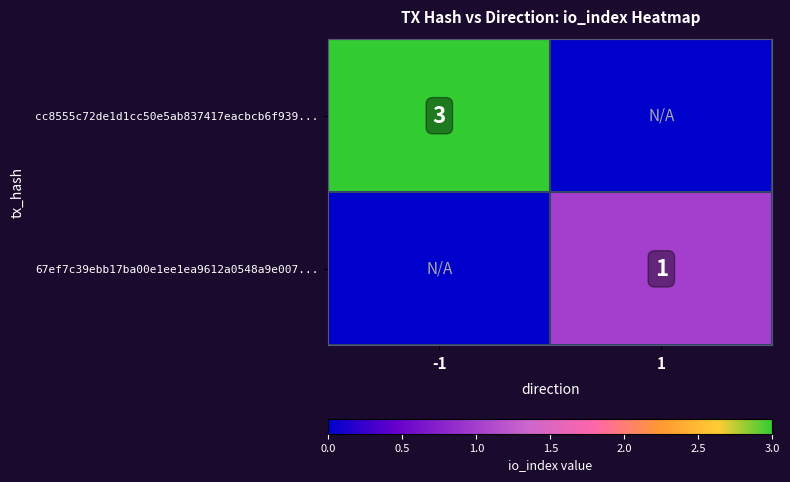

Is it true that 67ef7c39ebb17ba00e1ee1ea9612a0548a9e007... equals 1 at 1?

True